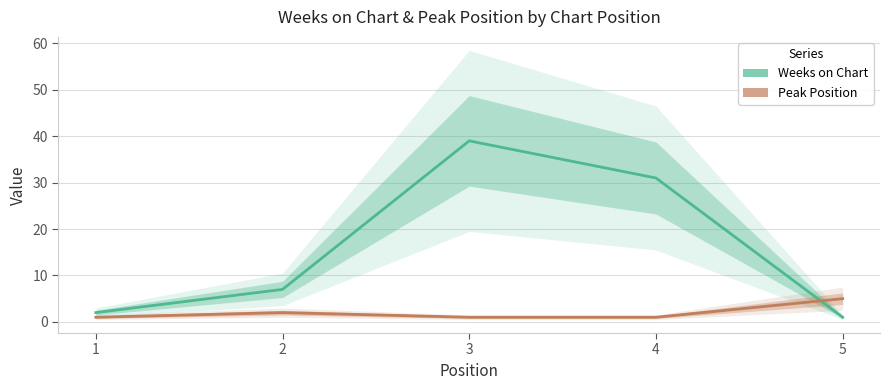

List the series in order of their peak value, highest first.

Weeks on Chart, Peak Position